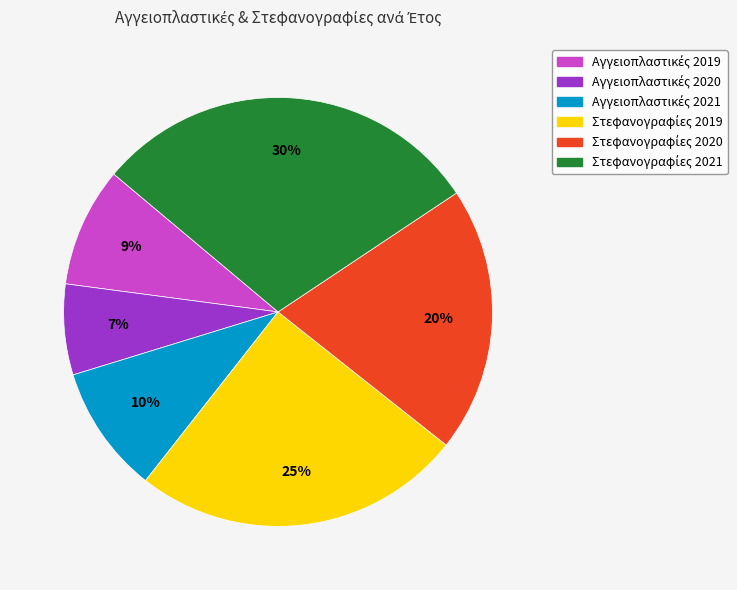

To the nearest percent, what is the average slice percentage?

17%